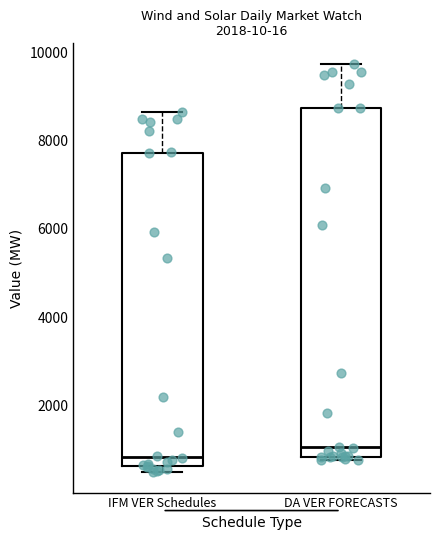

Reading left to right, transcribe this box plot: for each box, give where its median line is, the range the box spans, and where its two whiskers end, as read against the y-axis. The values are not printed on the chart, so give them approximately, as read against the axis.

IFM VER Schedules: median 800, box 600 to 7800, whiskers 400 to 8600
DA VER FORECASTS: median 1000, box 800 to 8800, whiskers 800 (just below the box's lower edge) to 9800